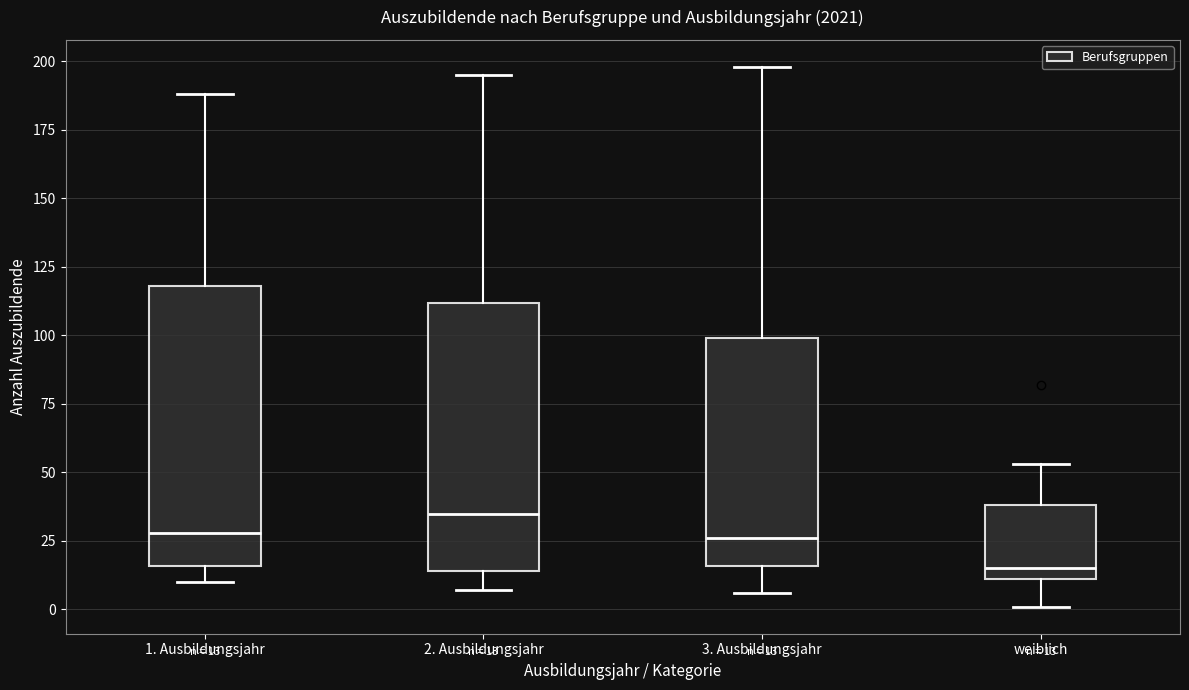

Which box has the highest median line?

2. Ausbildungsjahr